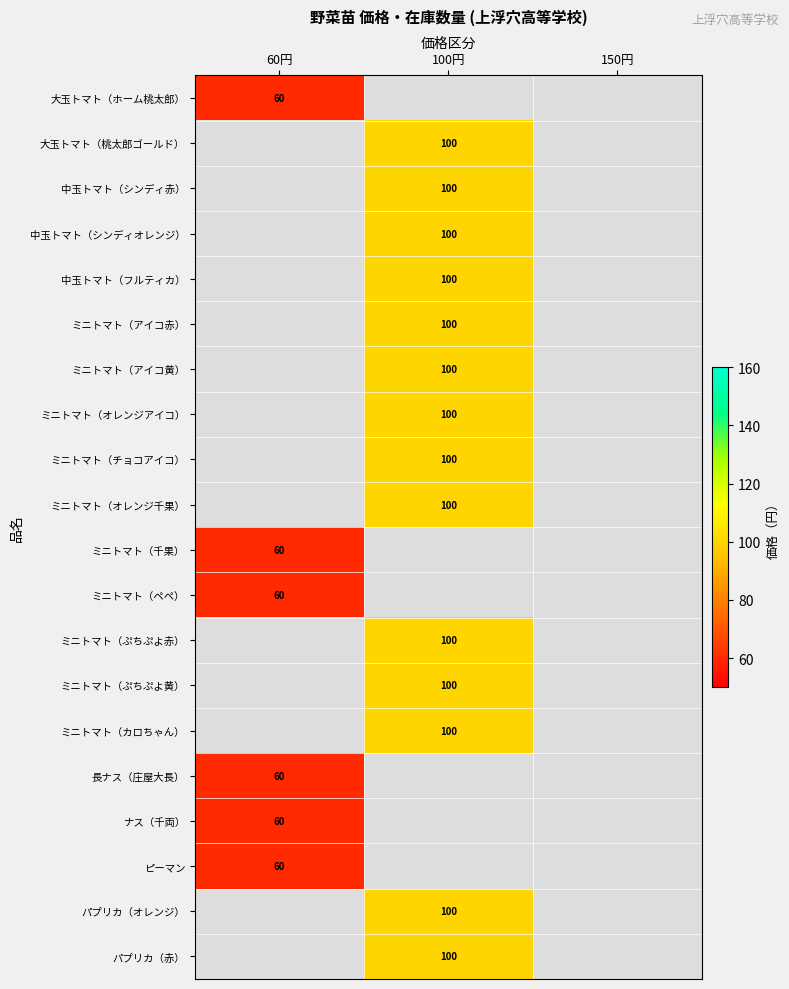

Is it true that ミニトマト（アイコ黄） equals 175.7 at 100円?

False